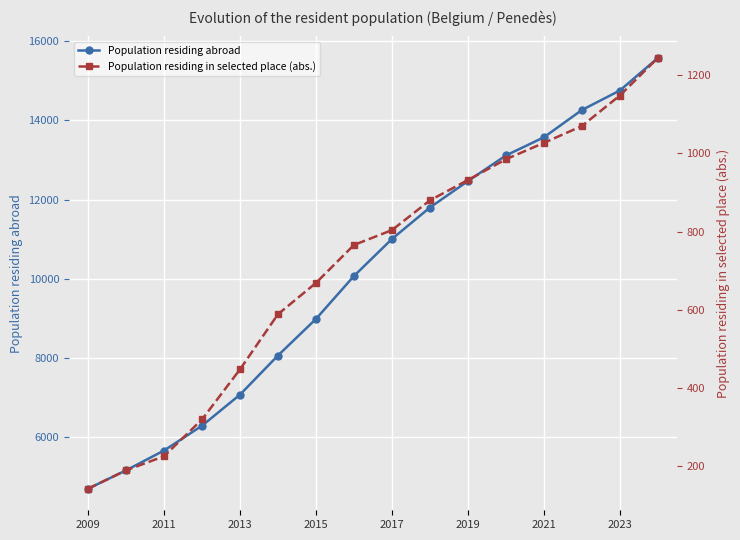

True or false: Population residing abroad and Population residing in selected place (abs.) intersect in this chart.

False